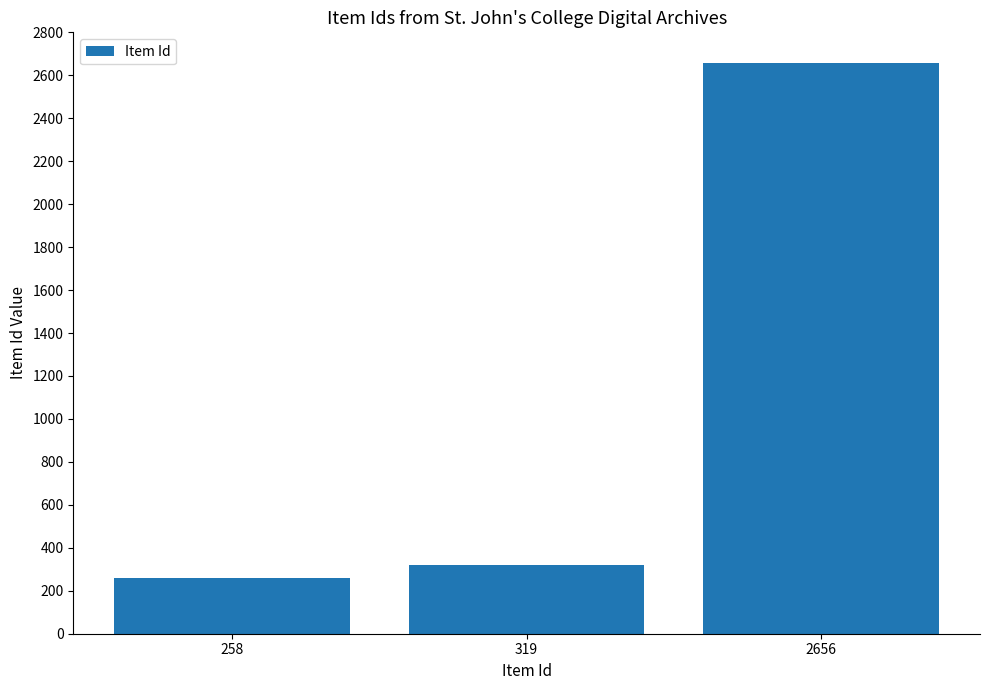

List the labels in order of value, smallest first.

258, 319, 2656